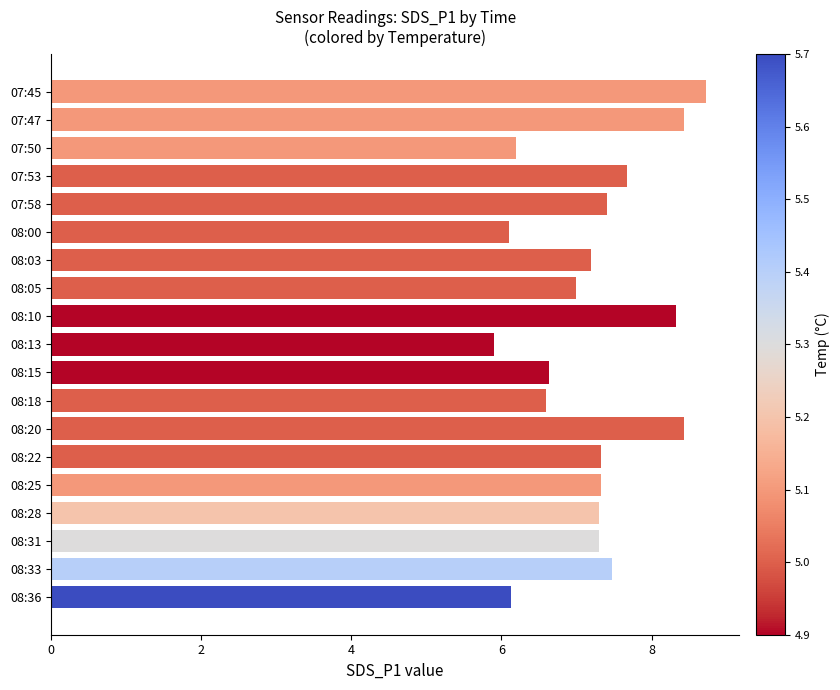

What is the value of the 3rd bar from the top?

6.2